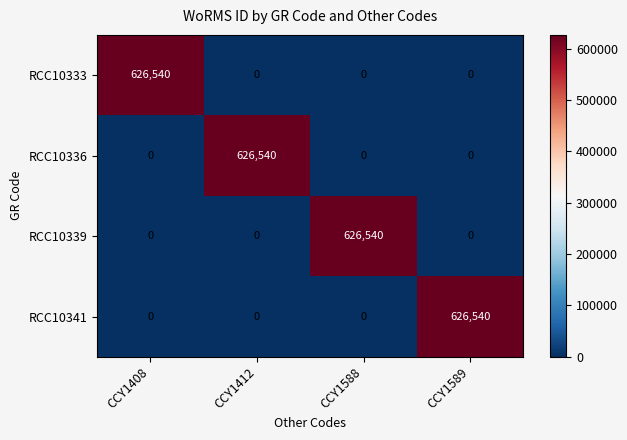

What is the difference between the highest and lowest values at CCY1412?

626540